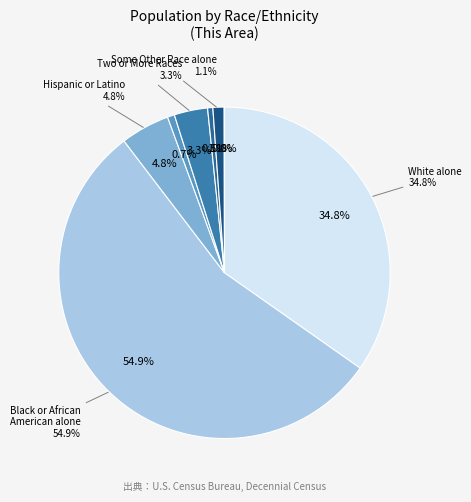

How many segments does this pie chart have?

8